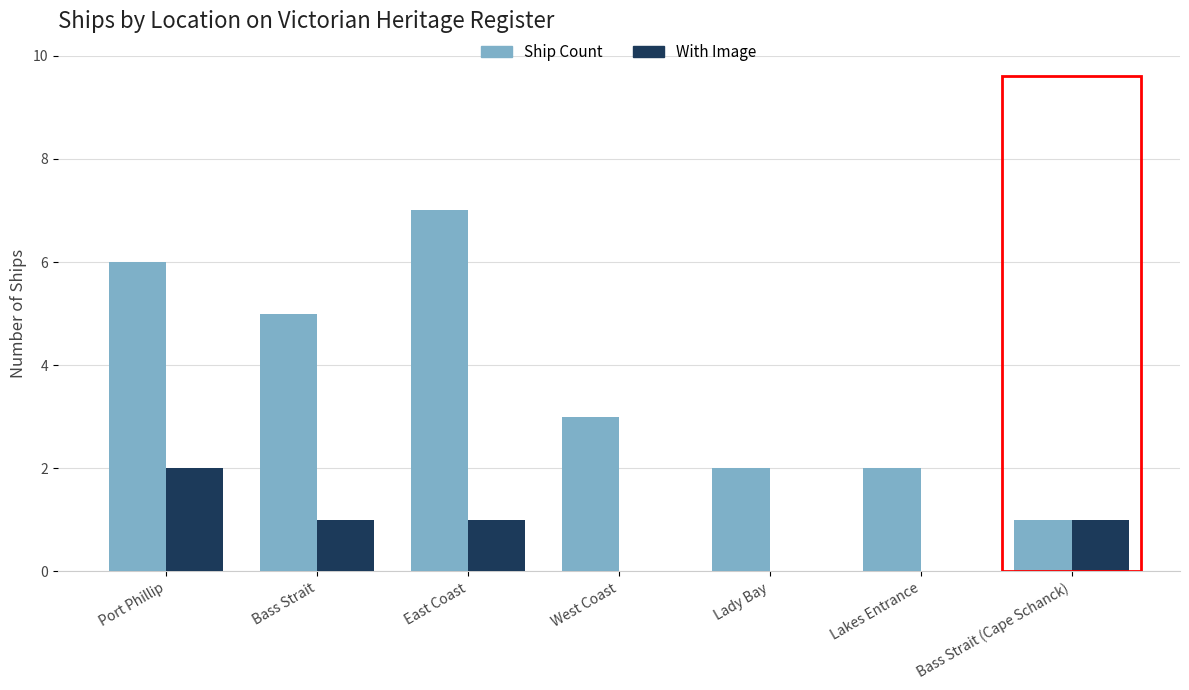

What are all the series names shown in the legend?

Ship Count, With Image